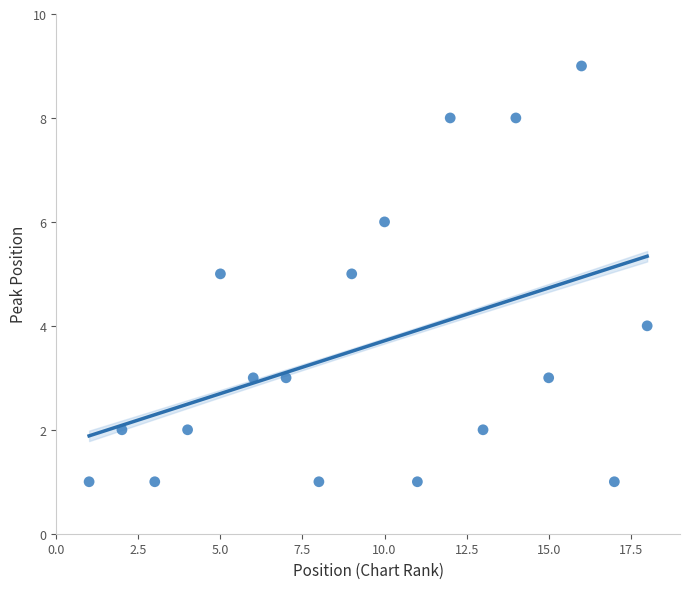

What is the range of X values (max minus min)?

17